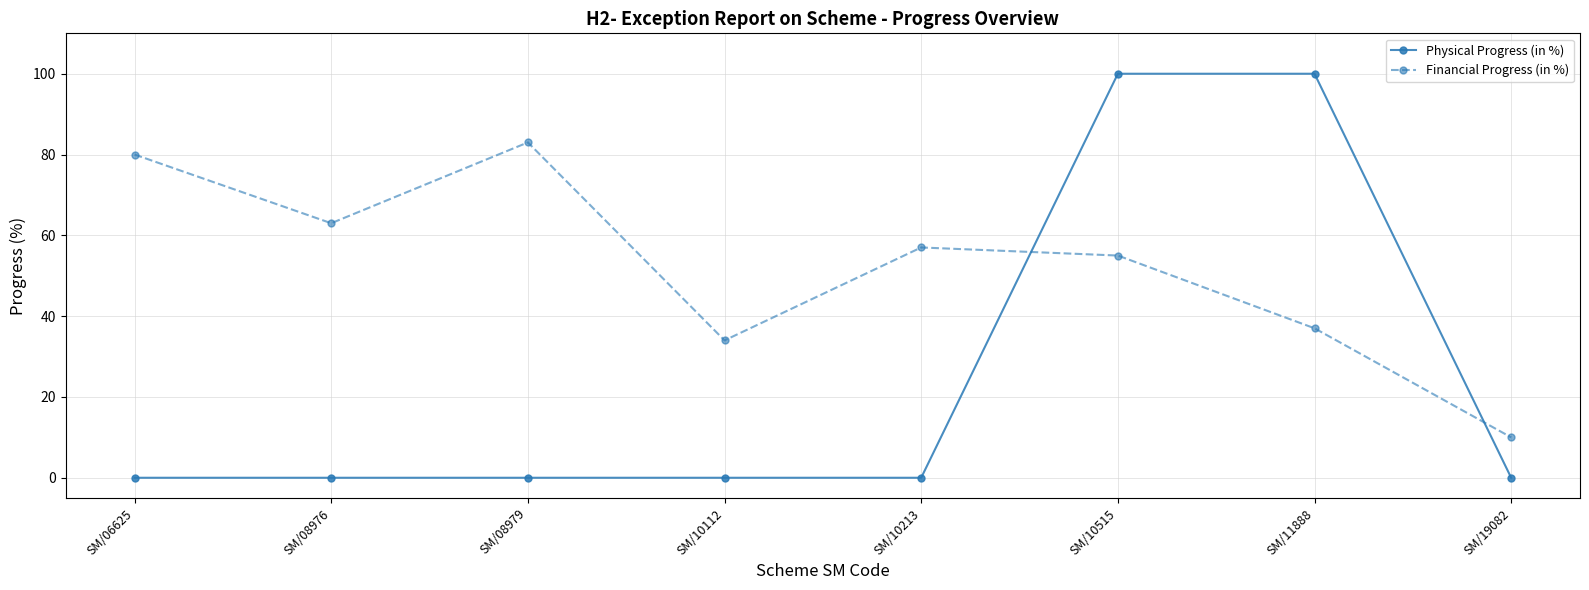

Is this an area chart (filled region under the line)?

No